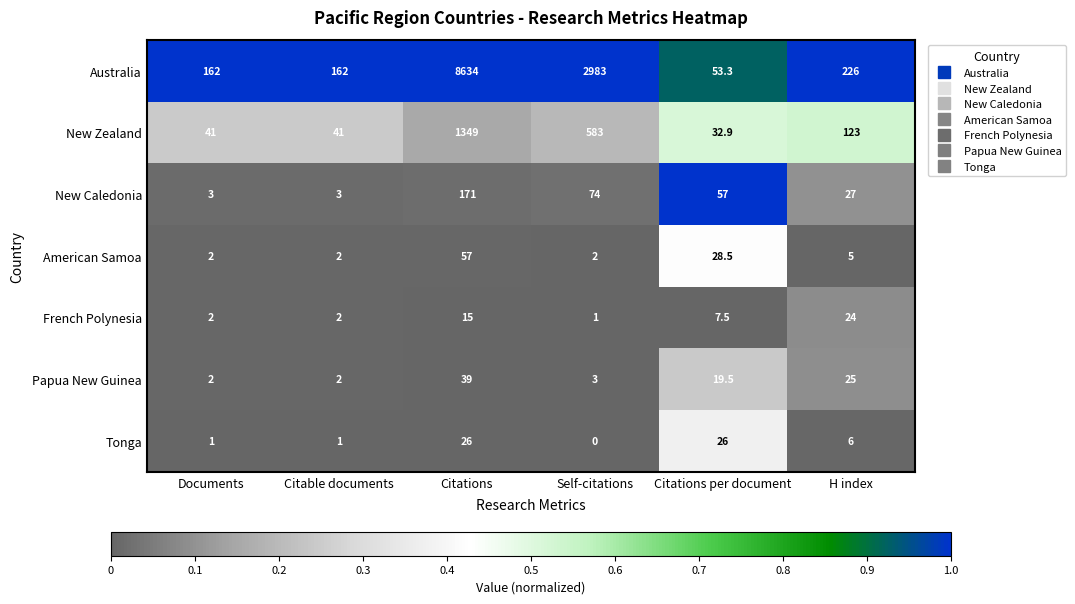

At which category is the sum across all series the highest?

Citations